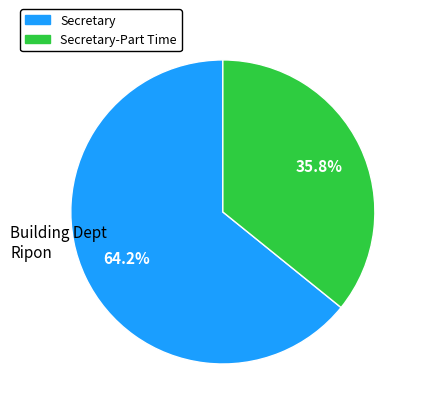

Is the sum of Secretary and Secretary-Part Time greater than half?

Yes